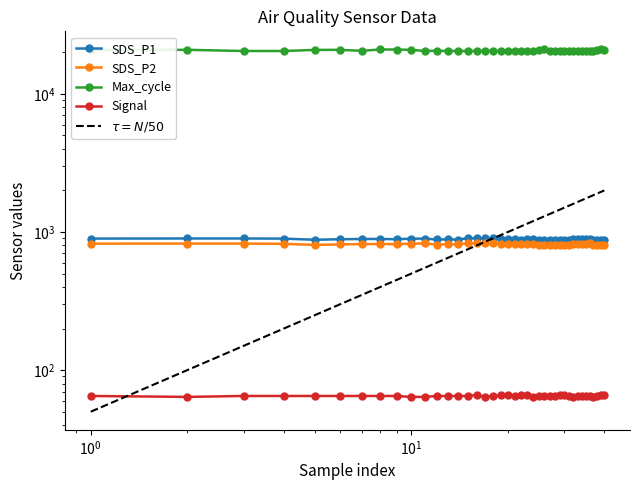

Is the value of Max_cycle at $\mathdefault{10^{0}}$ greater than the value of Signal at 32?

Yes